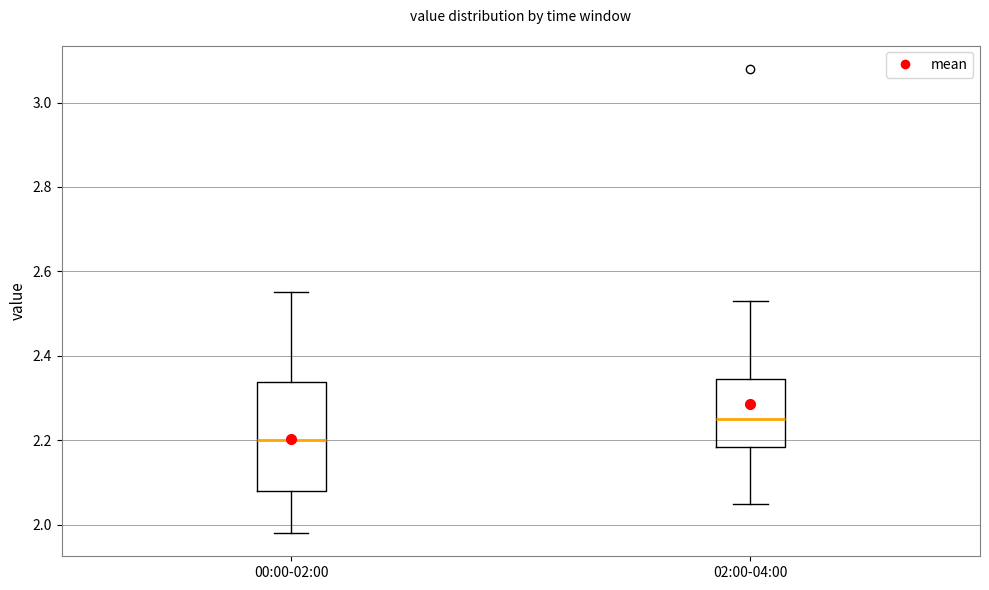

Which box has the lowest median line?

00:00-02:00